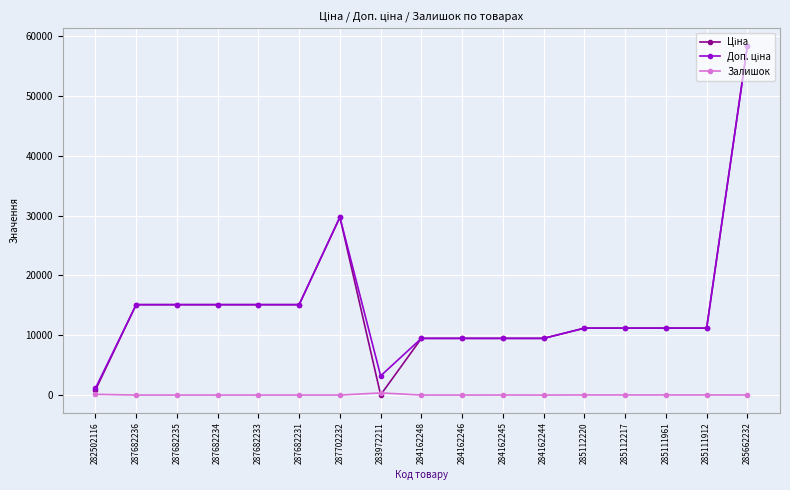

Which label corresponds to the largest value in the chart?

285662232